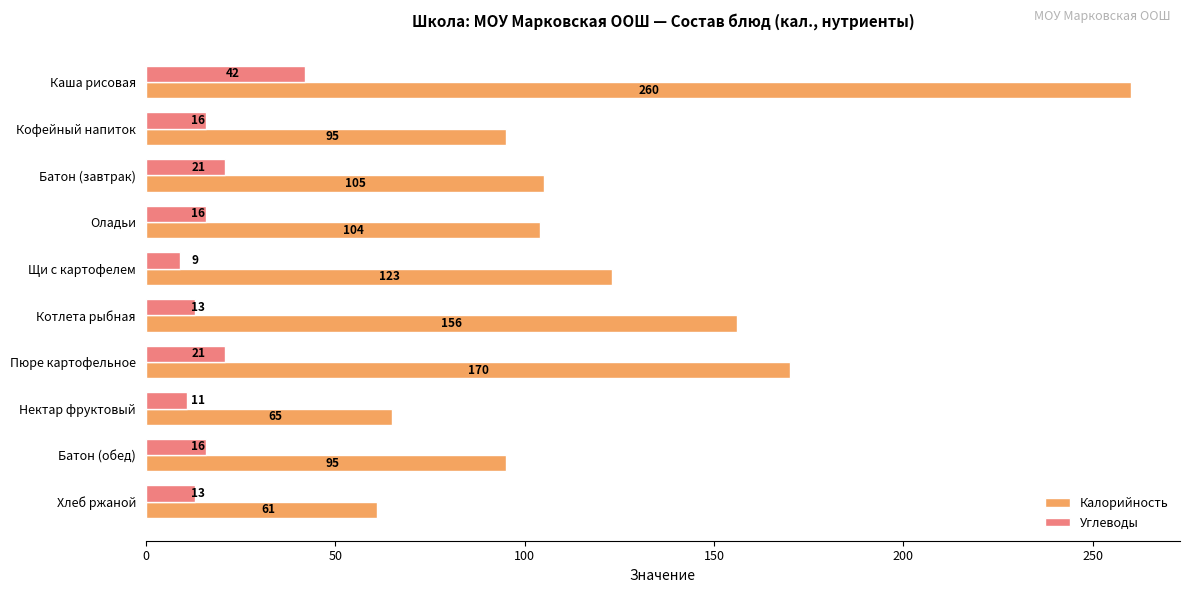

Which label corresponds to the smallest value in the chart?

Щи с картофелем